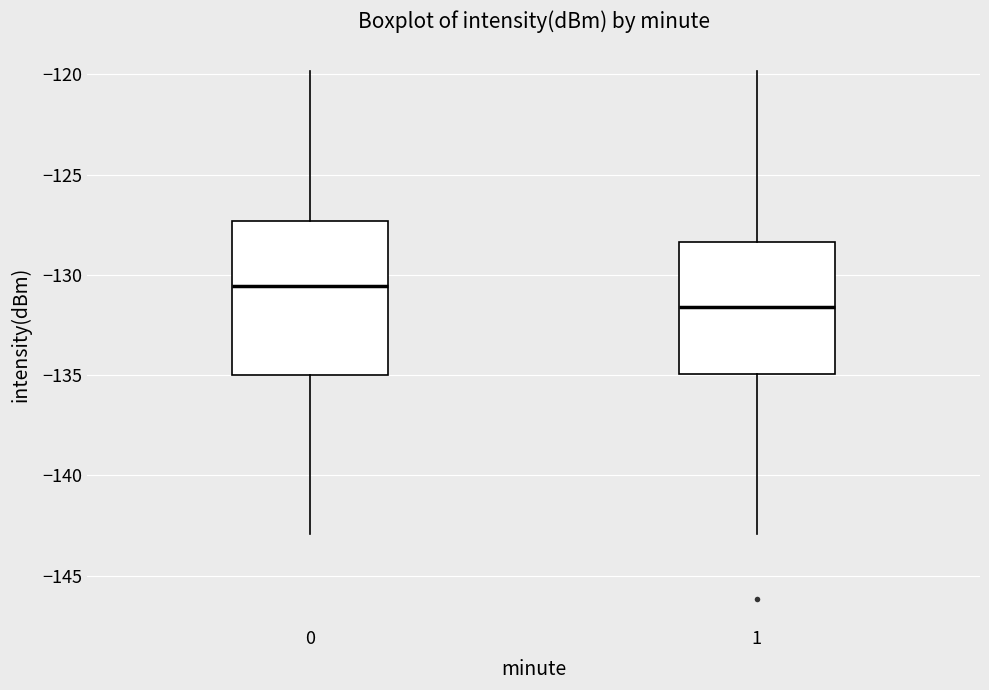

Where is the lower edge of the box at x = 1 on the y-axis? The values are not printed on the chart, so give them approximately, as read against the axis.

-135.0